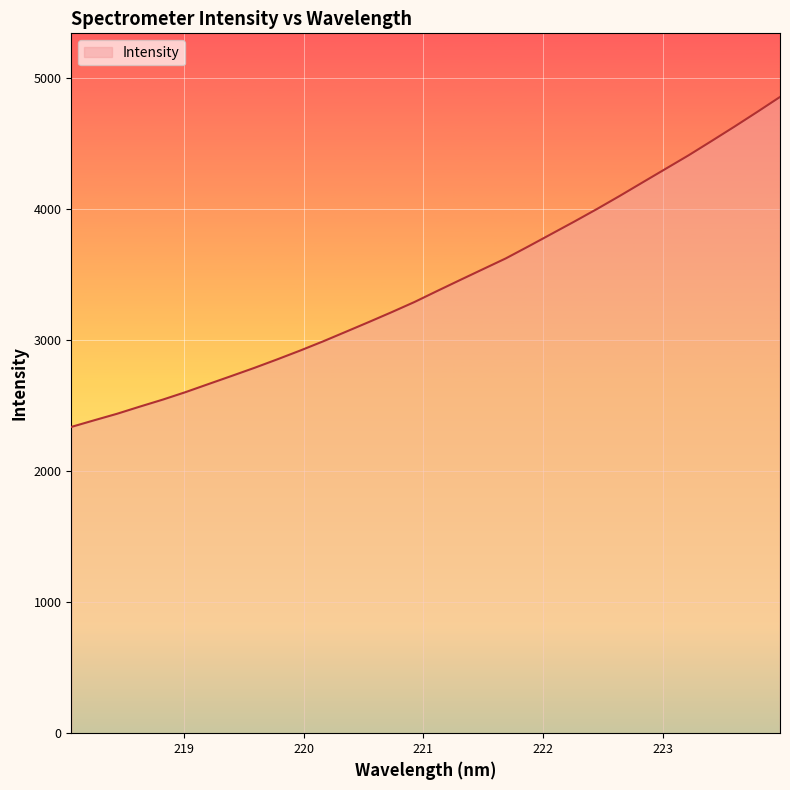

What is the average value?

3425.2